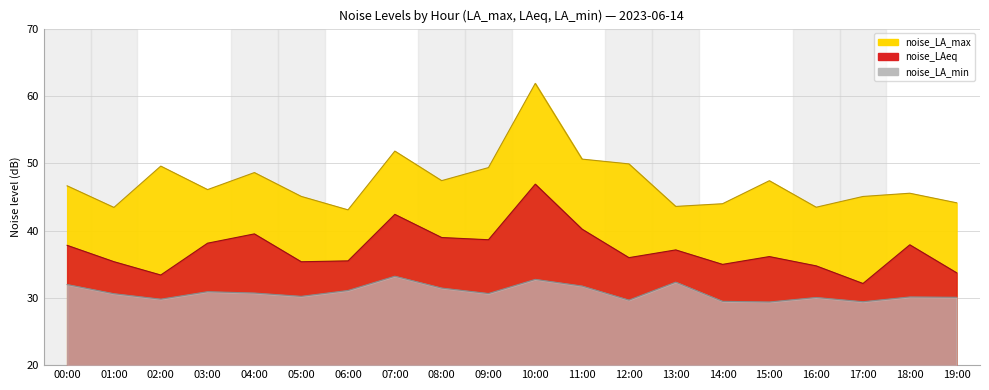

How many values in the noise_LA_min series exceed 30?

15